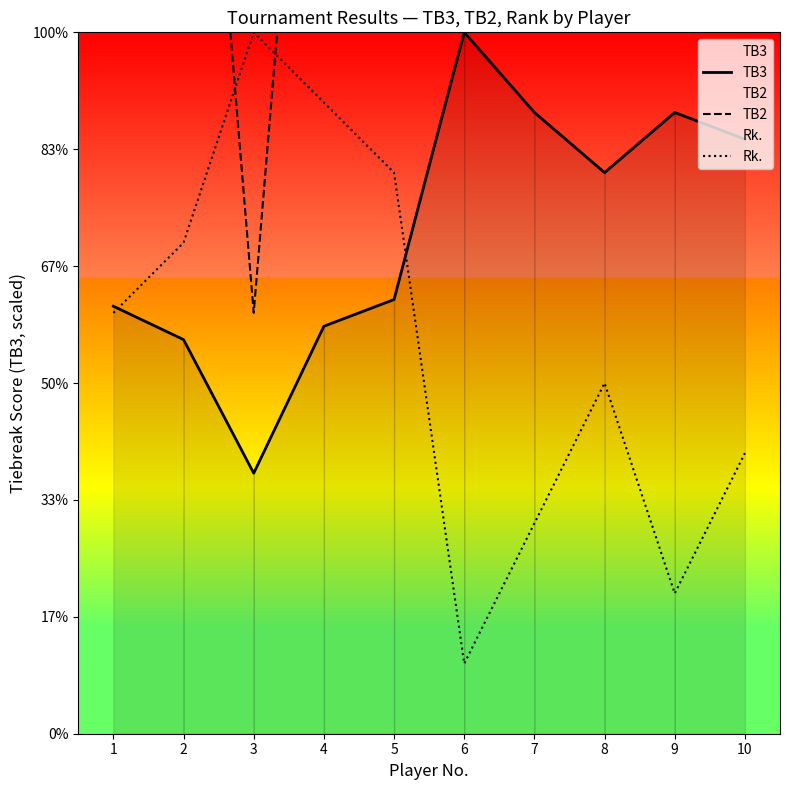

What are all the series names shown in the legend?

TB3, TB2, Rk.